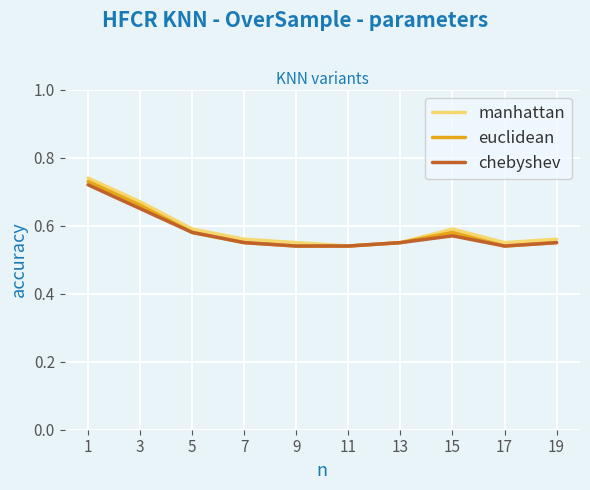

True or false: manhattan has a value of 0.9 at 19.

False